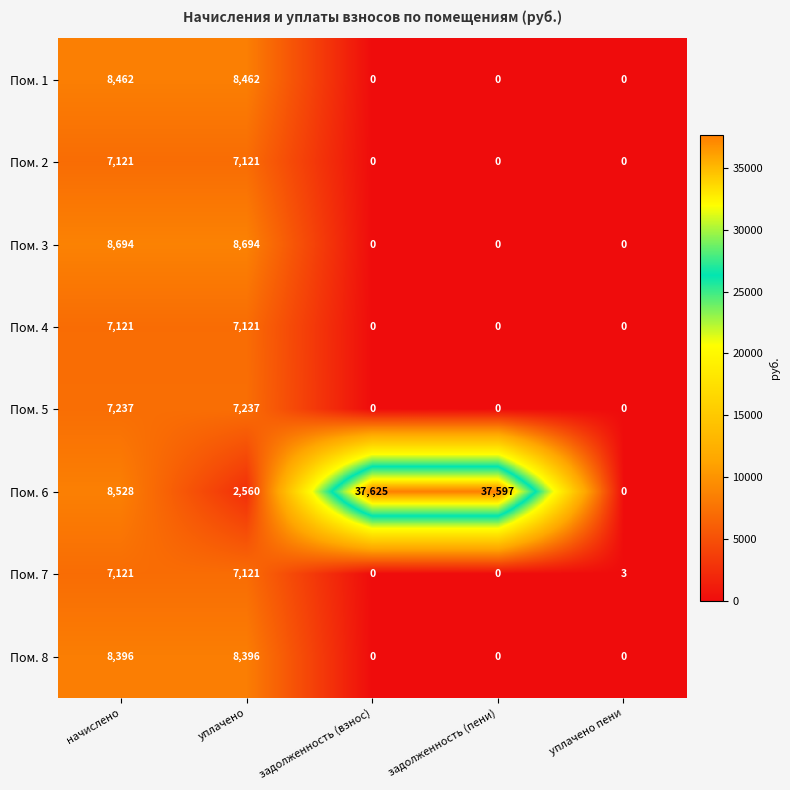

What is the difference between the highest and lowest values at задолженность (взнос)?

37625